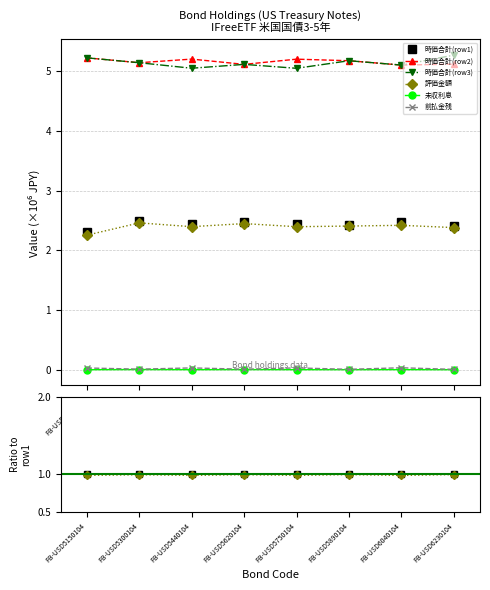

The 時価合計(row3) series shows 3.0 at FB-USD5620104. True or false?

False